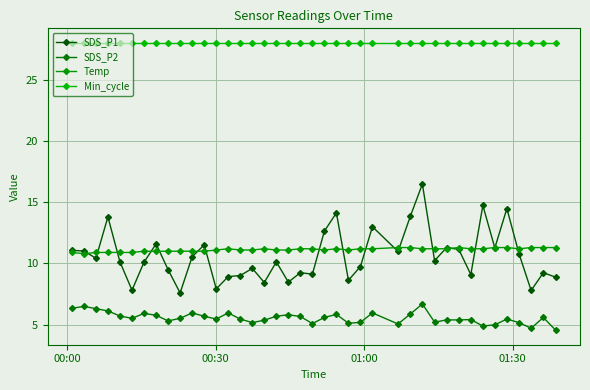

What is the difference between the maximum and second lowest values in the SDS_P1 series?

8.7